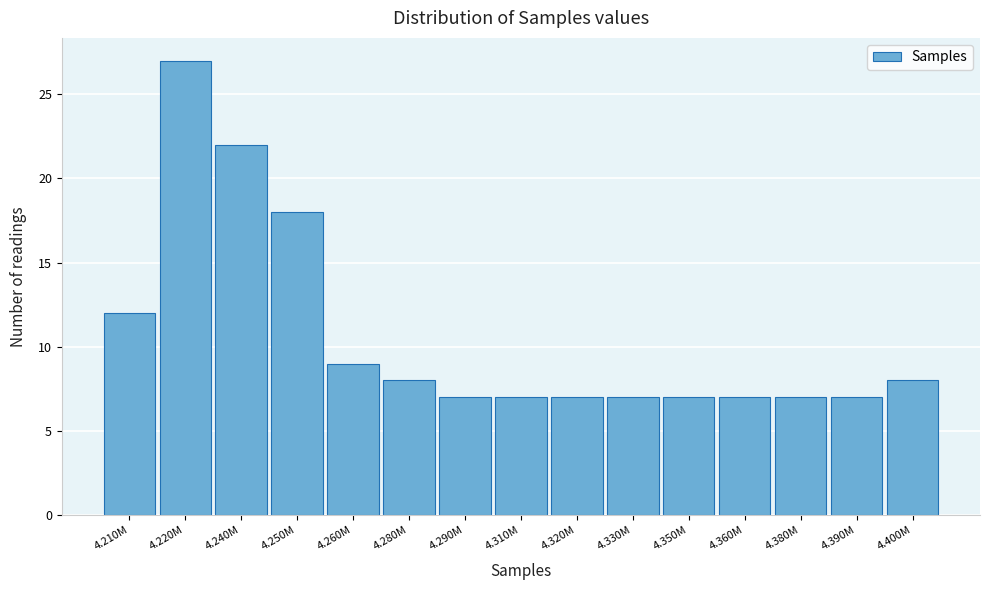

Reading right to left, transcribe all the data shown in this chart.

8	7	7	7	7	7	7	7	7	8	9	18	22	27	12